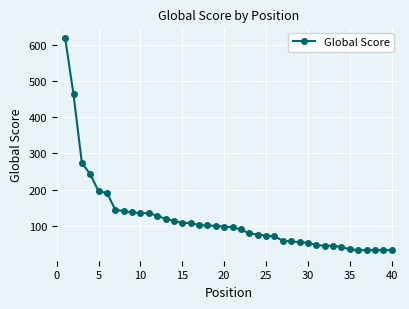

What is the greatest value displayed?

619